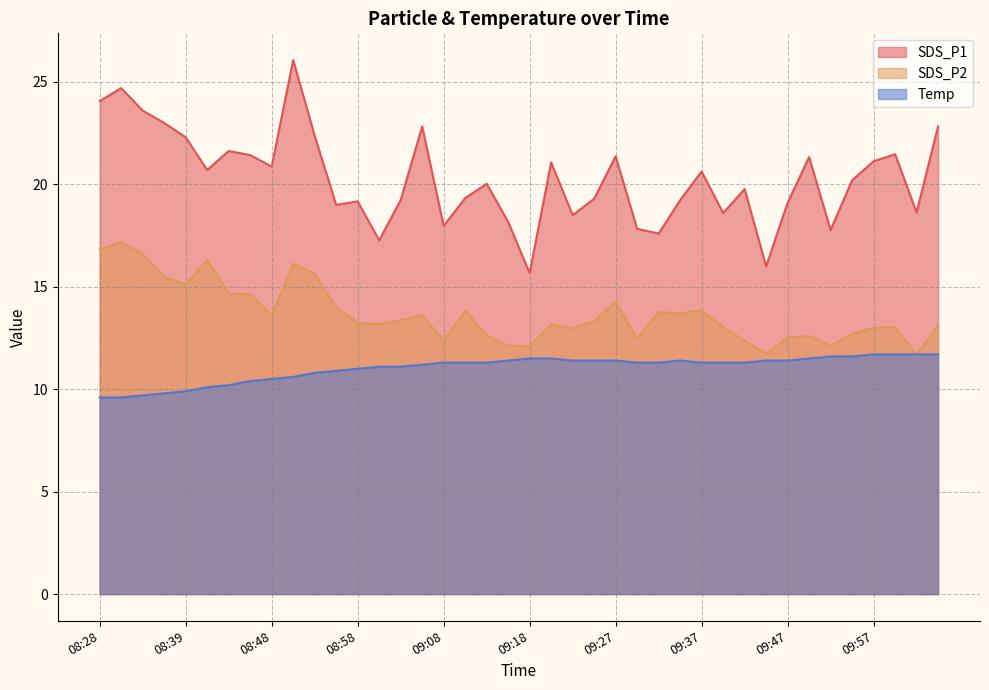

Is it true that SDS_P1 equals 20.0 at 09:13?

True